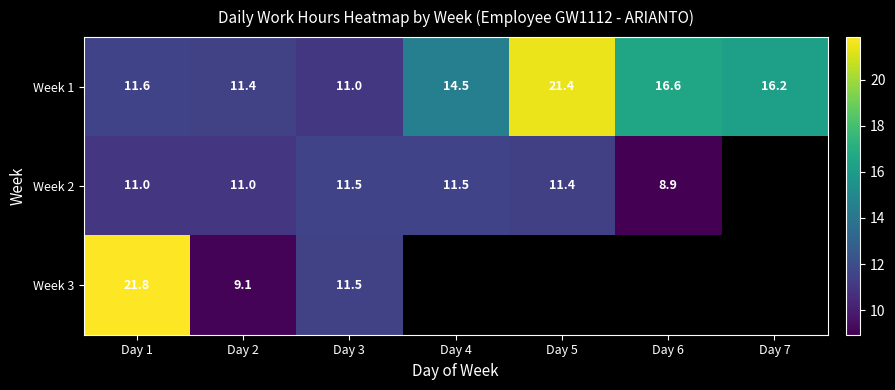

Which series changed the most between Day 1 and Day 7?

Week 1